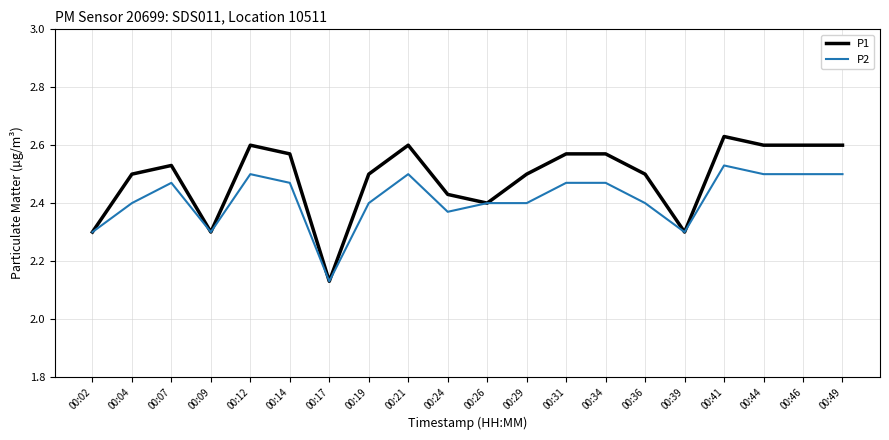

At which category does P2 reach its first local valley?

00:09